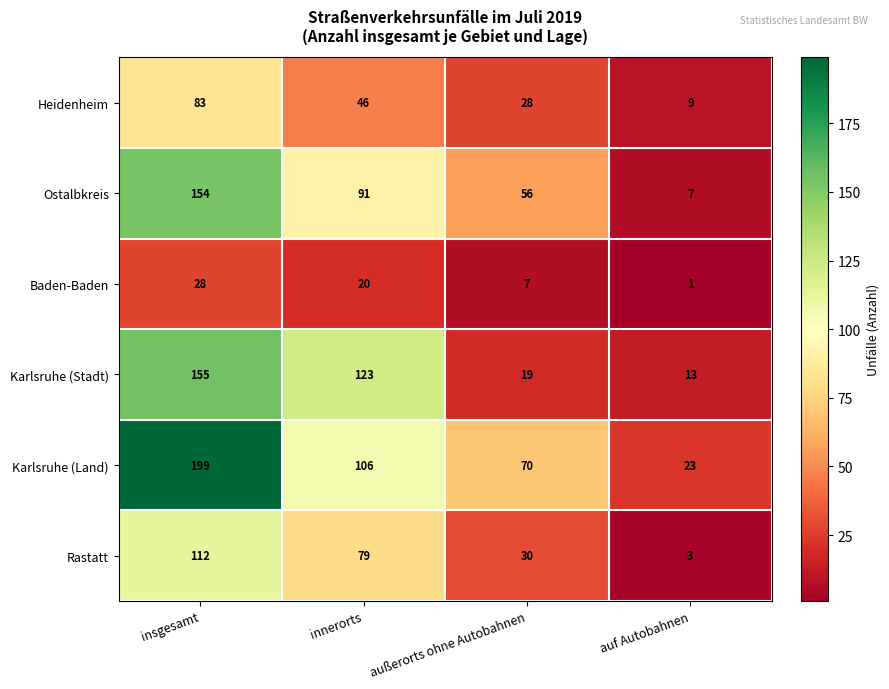

At which category does the chart reach its minimum across all series?

auf Autobahnen